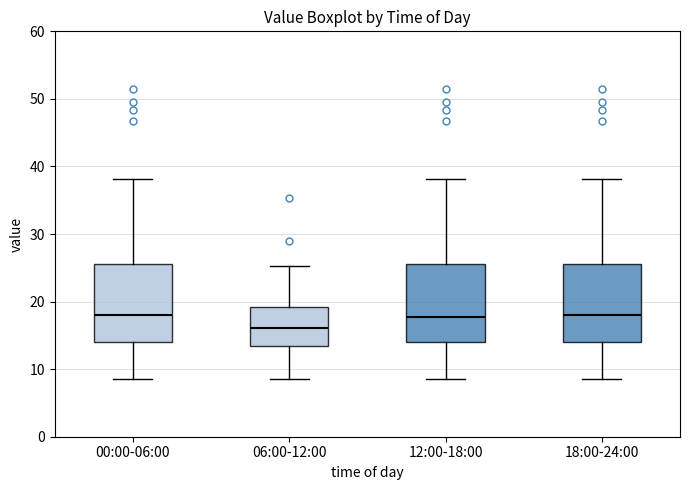

Reading left to right, transcribe this box plot: for each box, give where its median line is, the range the box spans, and where its two whiskers end, as read against the y-axis. The values are not printed on the chart, so give them approximately, as read against the axis.

00:00-06:00: median 18, box 14 to 26, whiskers 9 to 38
06:00-12:00: median 16, box 13 to 19, whiskers 9 to 25
12:00-18:00: median 18, box 14 to 26, whiskers 9 to 38
18:00-24:00: median 18, box 14 to 26, whiskers 9 to 38